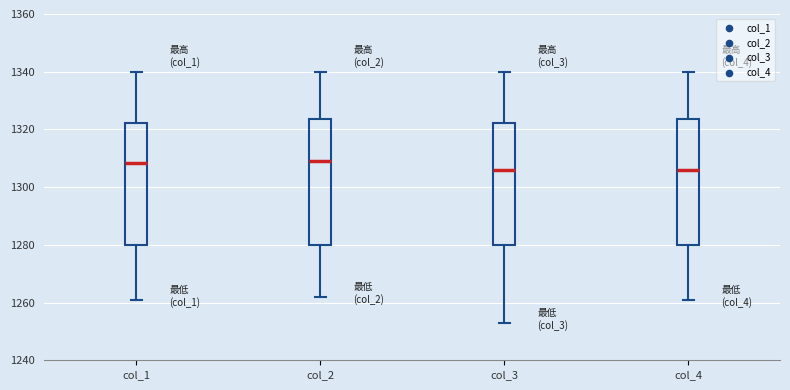

Where is the upper edge of the box for col_4 on the y-axis? The values are not printed on the chart, so give them approximately, as read against the axis.

1324